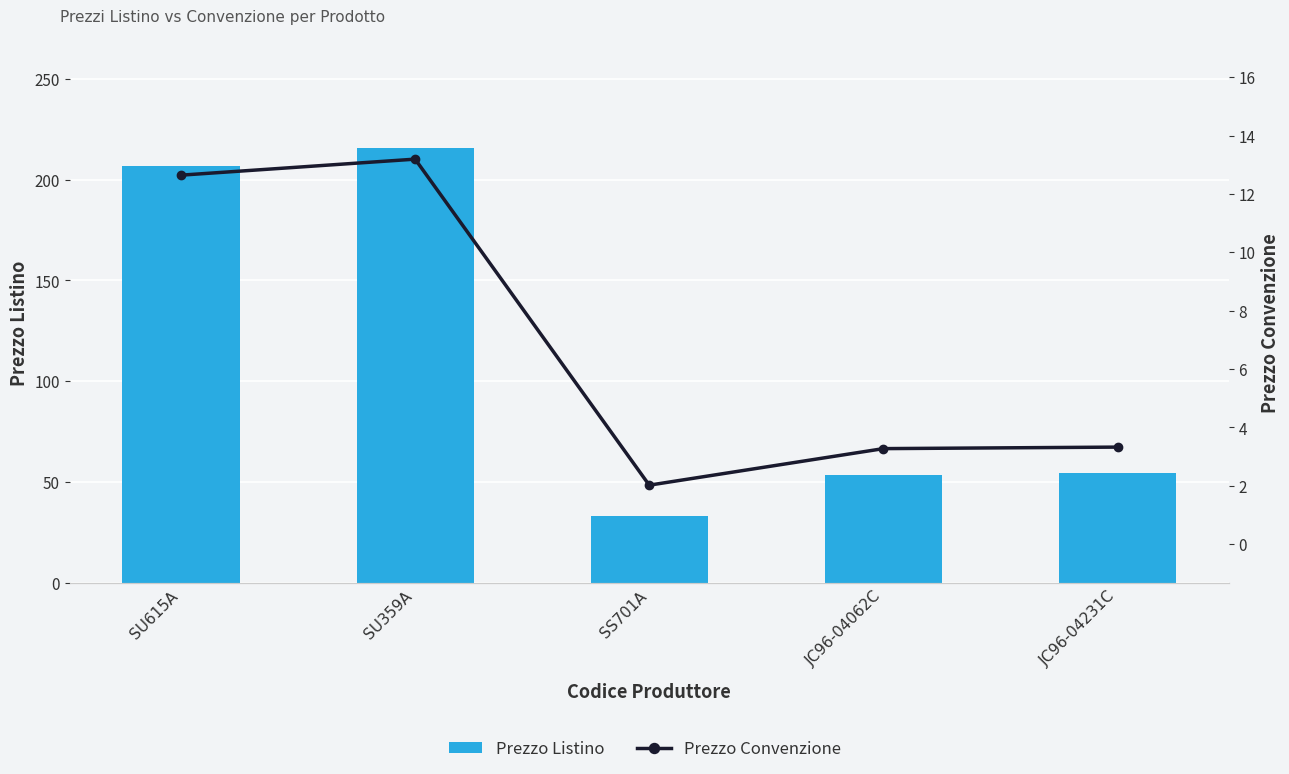

How many groups of bars are there?

5